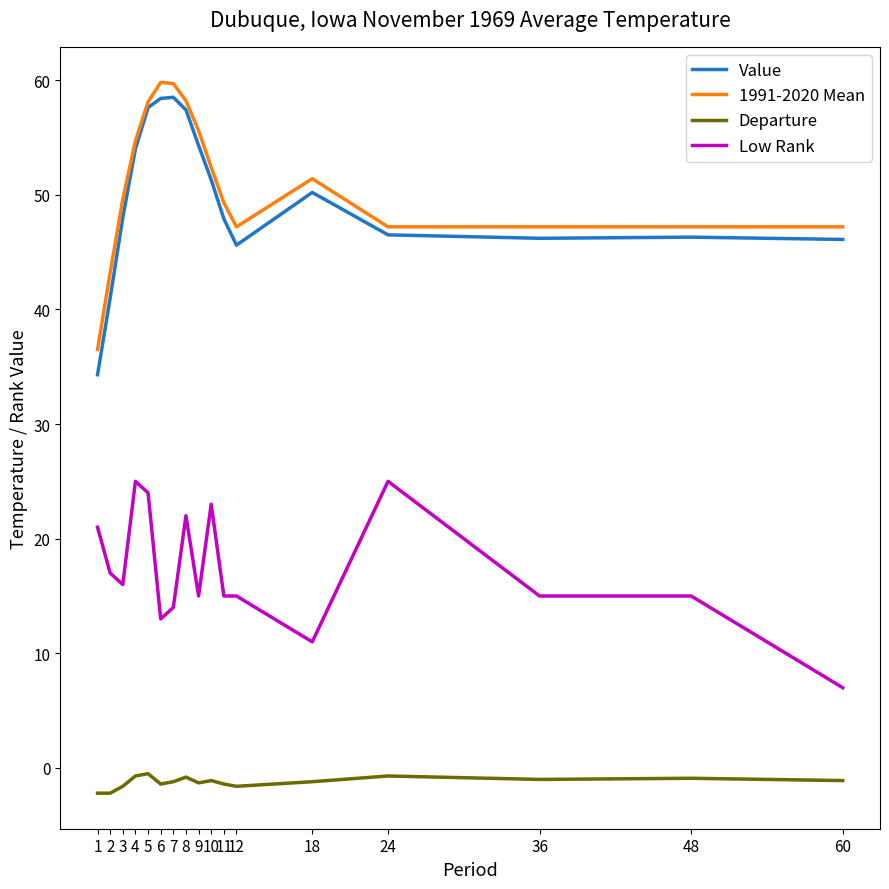

True or false: Departure has a value of -1.4 at 6.

True